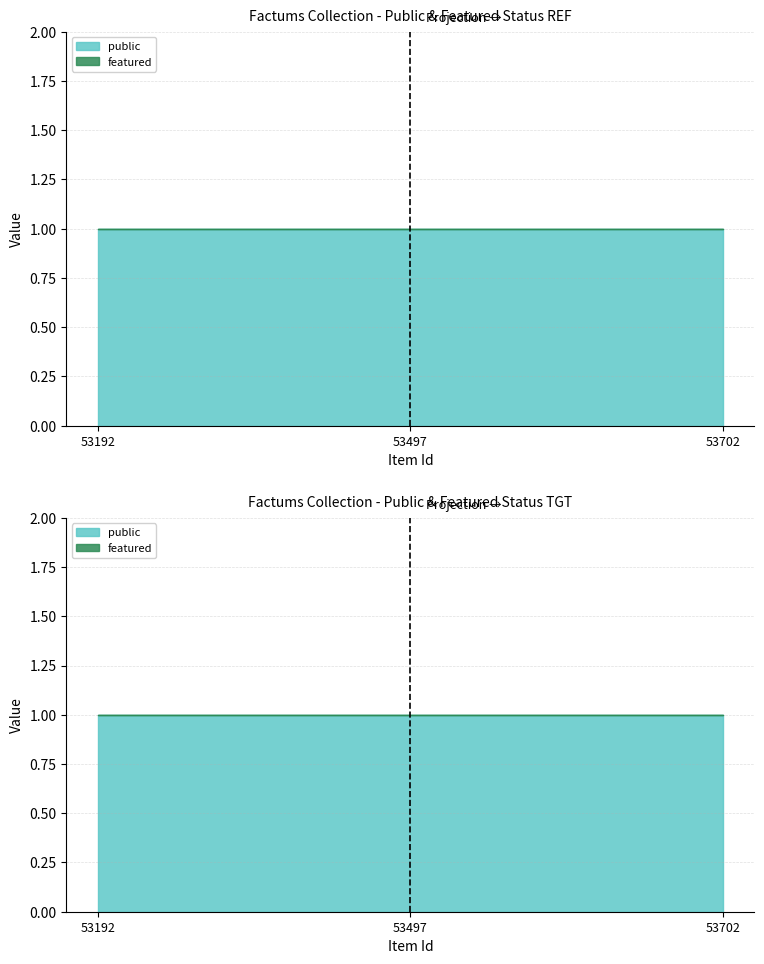

What are all the series names shown in the legend?

public, featured